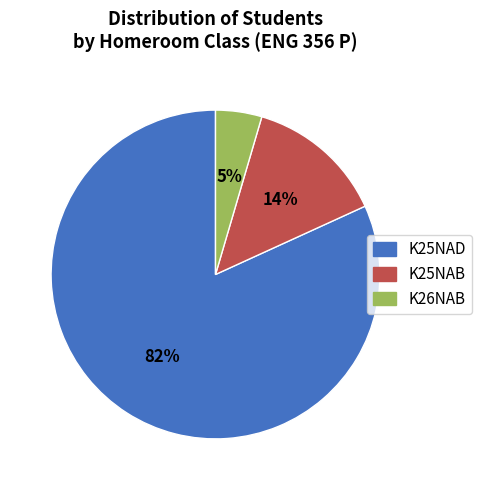

Is K26NAB the majority of the pie?

No